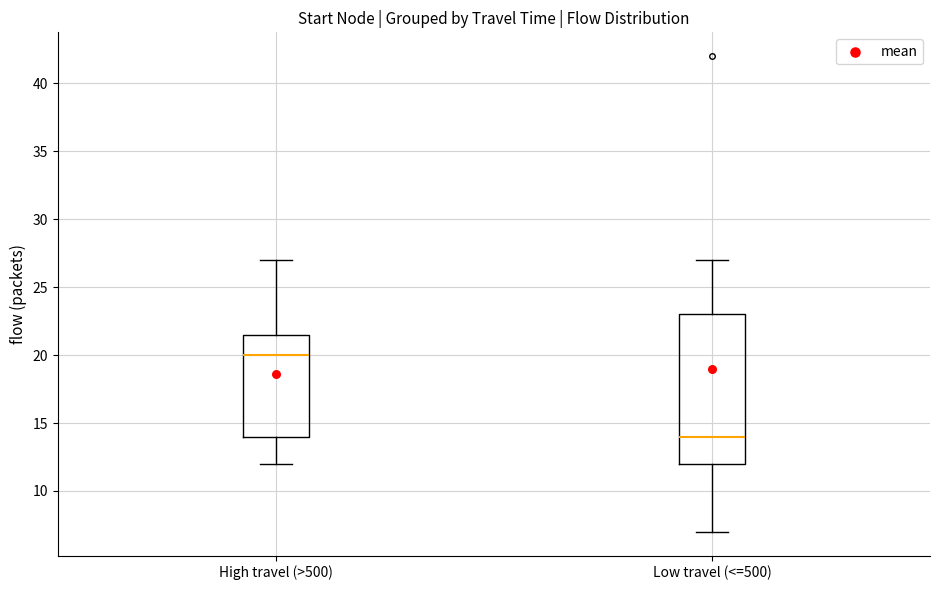

Which box's median line is the highest?

High travel (>500)